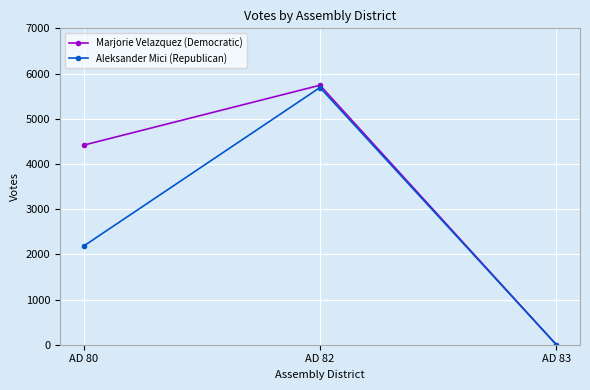

At which category is the sum across all series the highest?

AD 82